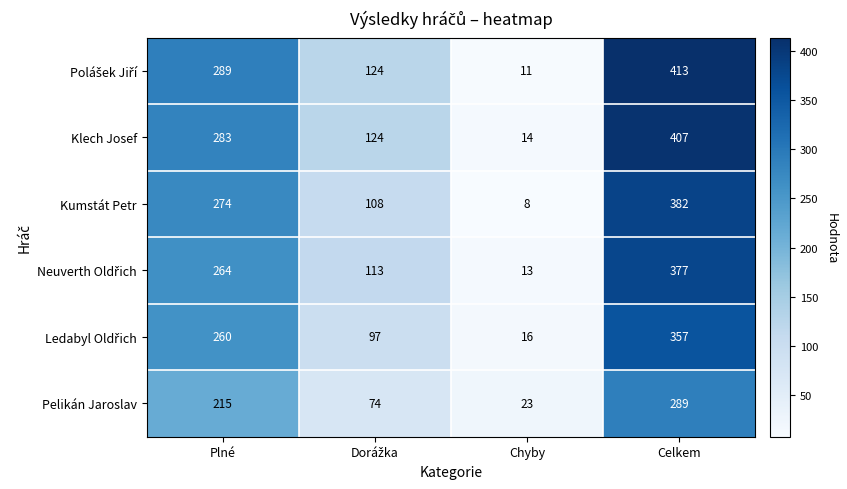

What is the difference between the highest and lowest values at Celkem?

124